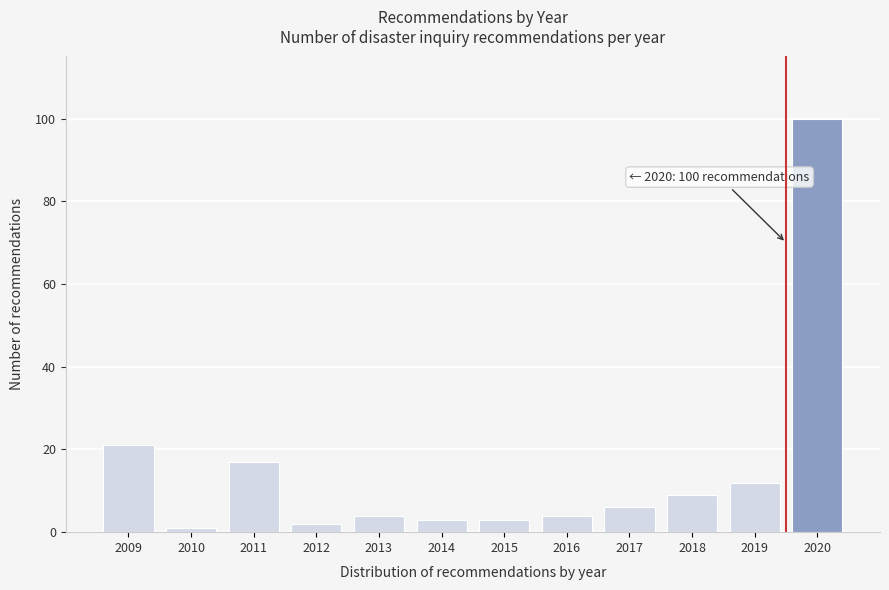

Reading left to right, transcribe all the data shown in this chart.

21	1	17	2	4	3	3	4	6	9	12	100